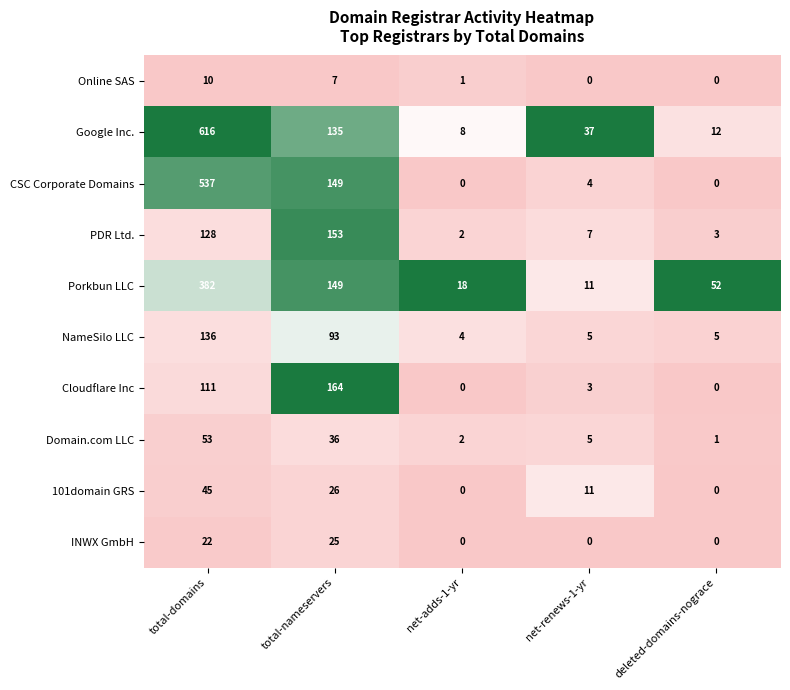

The PDR Ltd. series shows 3 at deleted-domains-nograce. True or false?

True